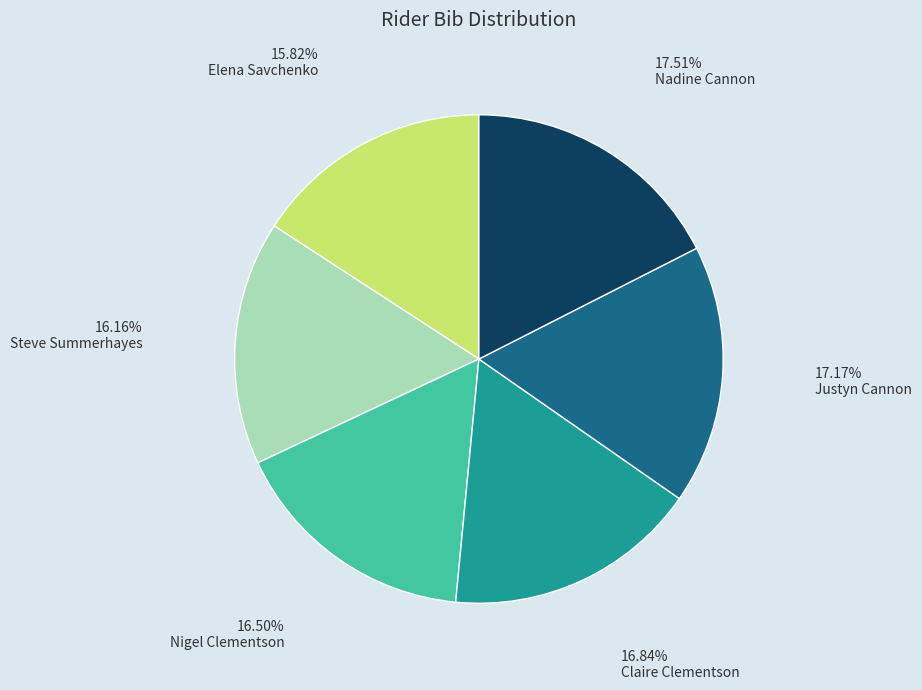

Which has a higher value, Elena Savchenko or Nadine Cannon?

Nadine Cannon